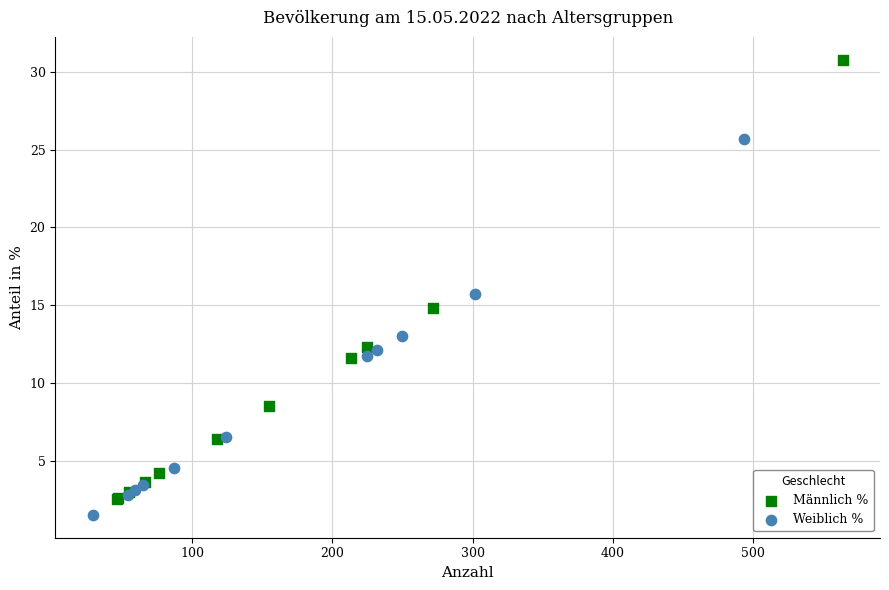

What are all the series names shown in the legend?

Männlich %, Weiblich %